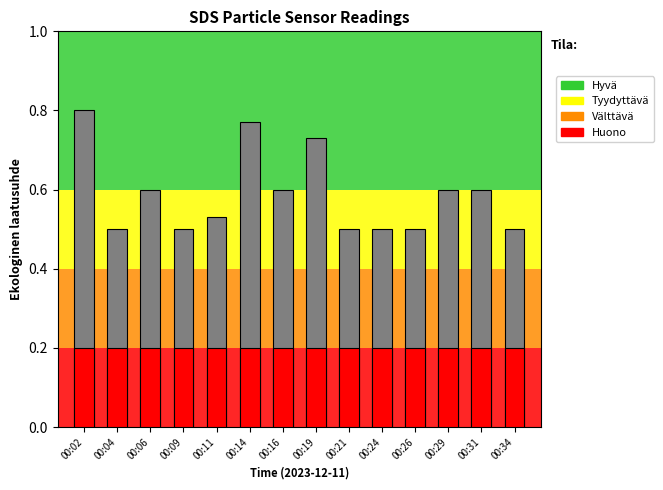

Which label corresponds to the largest value in the chart?

00:02